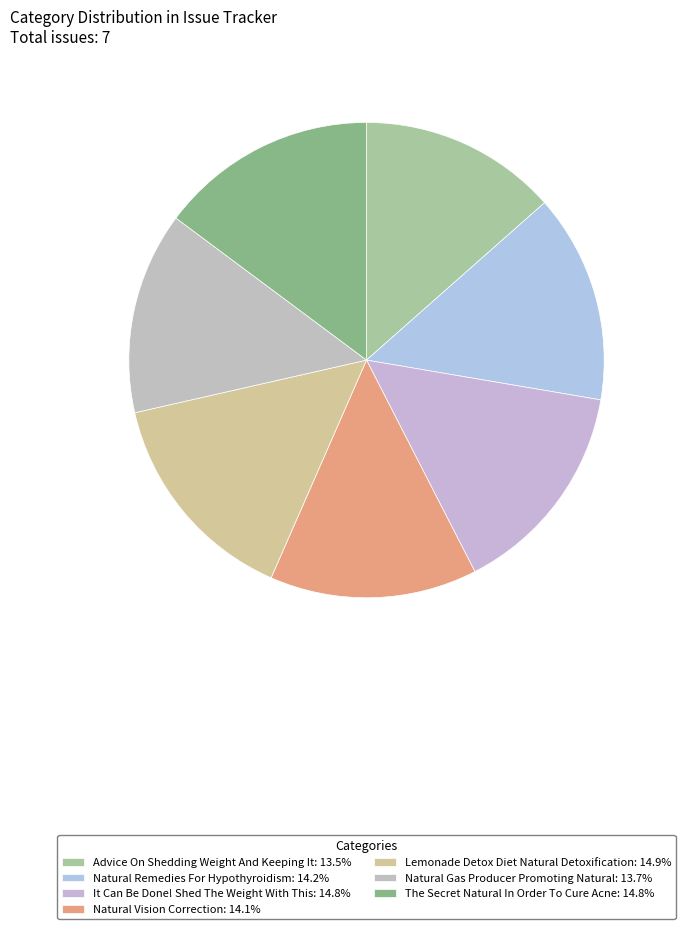

To the nearest percent, what percentage of the pie is Natural Remedies For Hypothyroidism?

14%